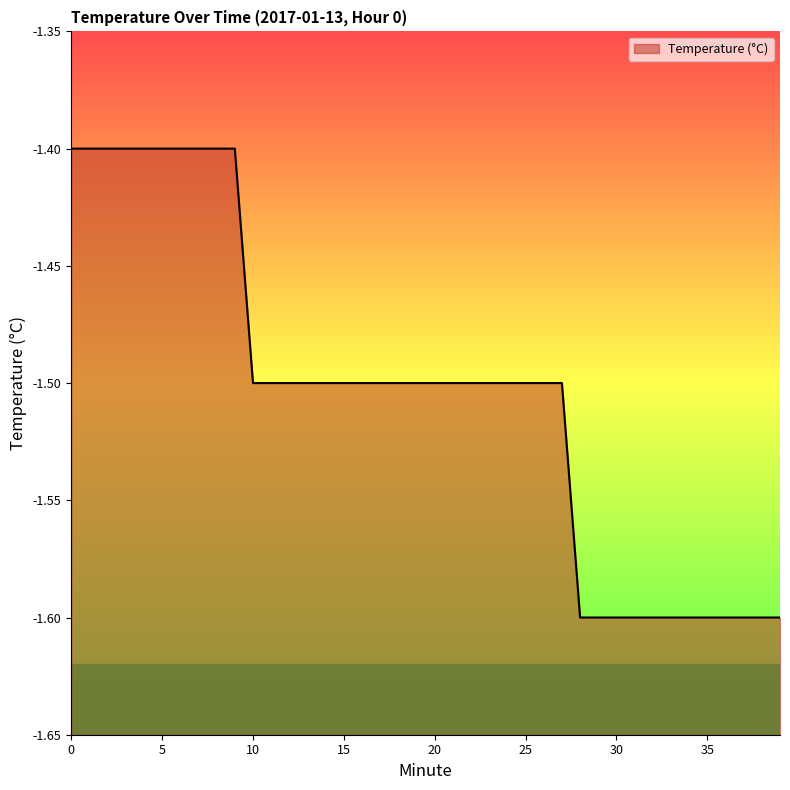

What is the average value?

-1.5